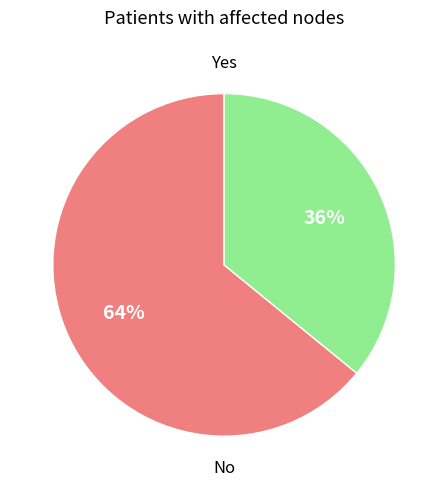

Is there any slice that represents more than half of the pie?

Yes